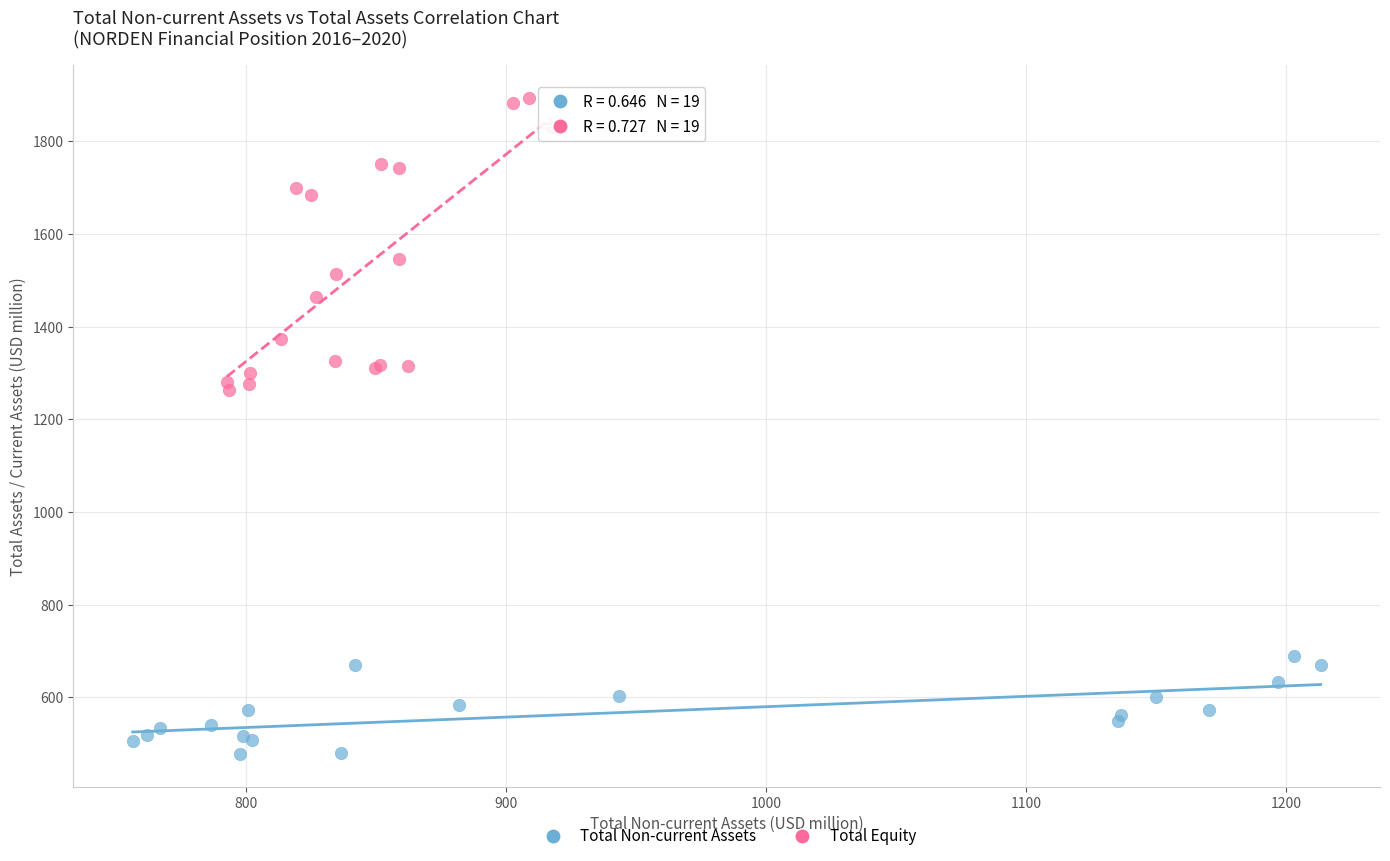

Which series contains the lowest Y value?

Total Non-current Assets